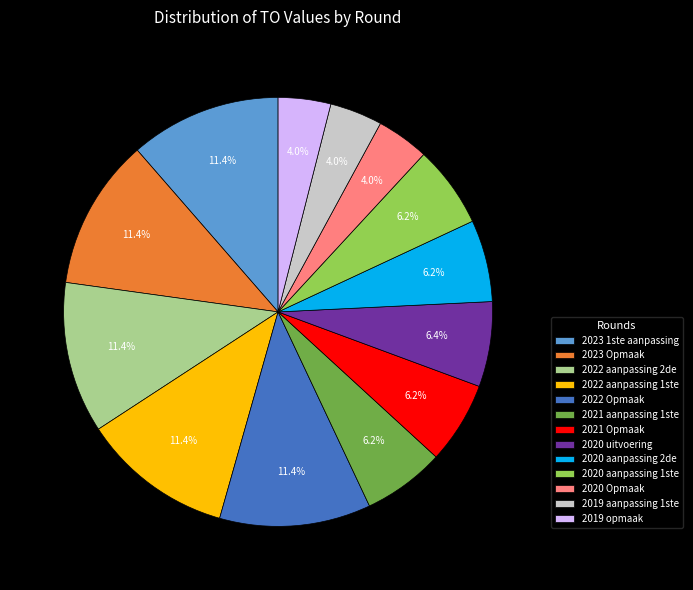

To the nearest percent, what percentage of the pie is 2021 aanpassing 1ste?

6%